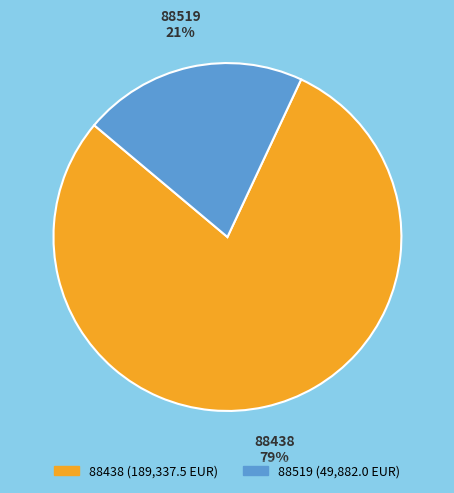

Do 88438 and 88519 together represent more than half of the pie?

Yes